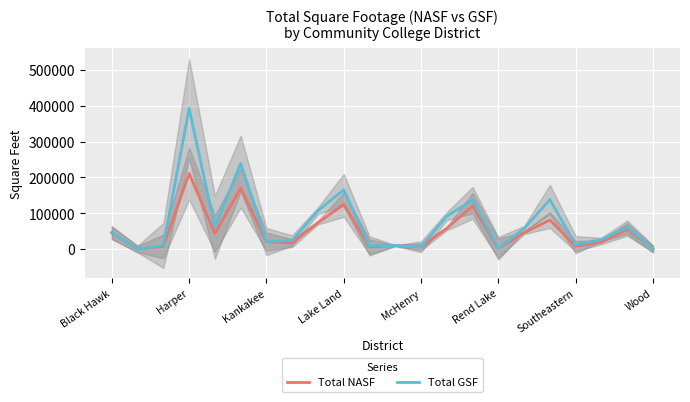

The Total NASF series shows 313410 at Harper. True or false?

False